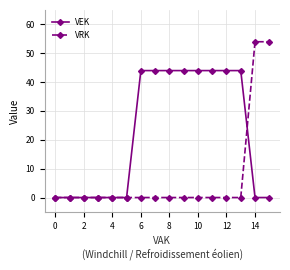

Rank the series by their average value, from lowest to highest.

VRK, VEK